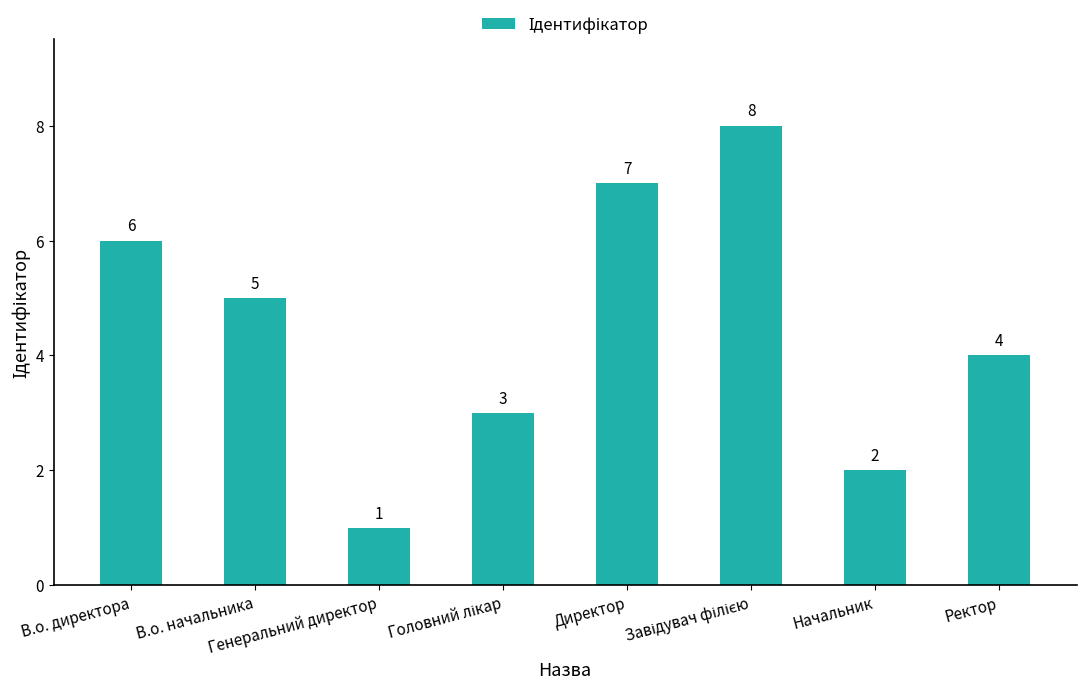

Count the number of data series in this chart.

1